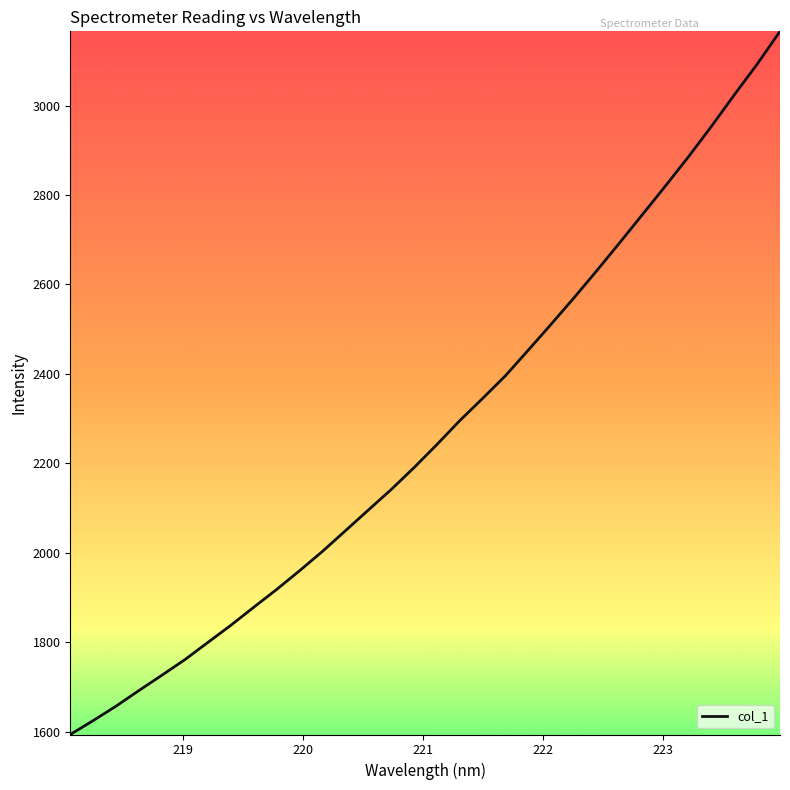

What is the smallest value displayed?

1593.4